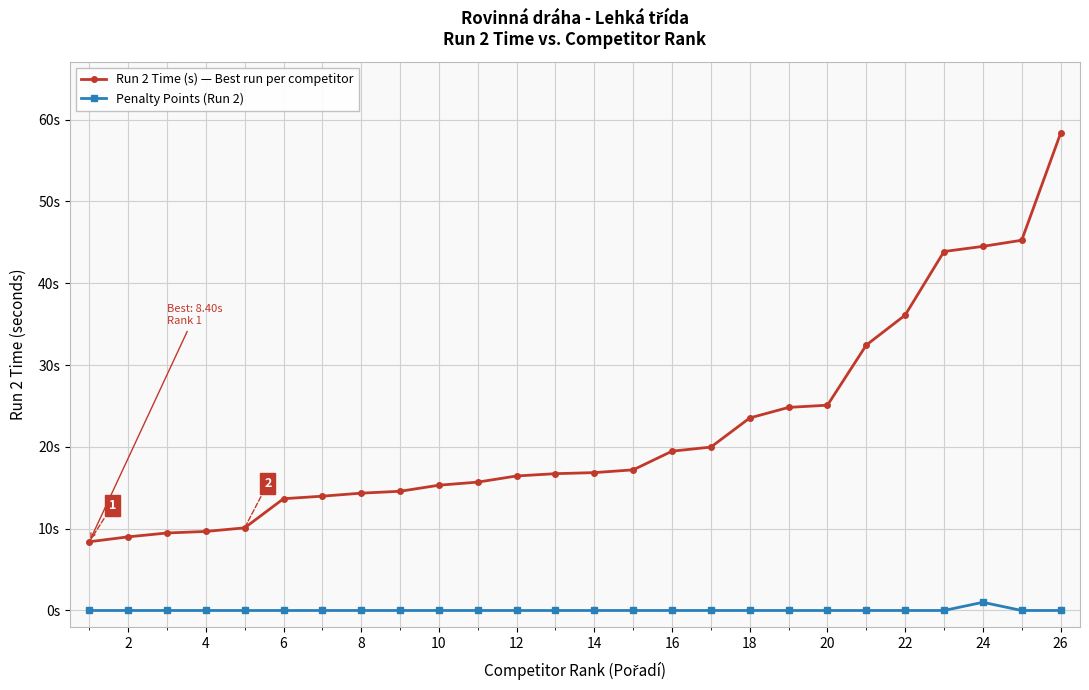

True or false: Run 2 Time (s) — Best run per competitor and Penalty Points (Run 2) intersect in this chart.

False